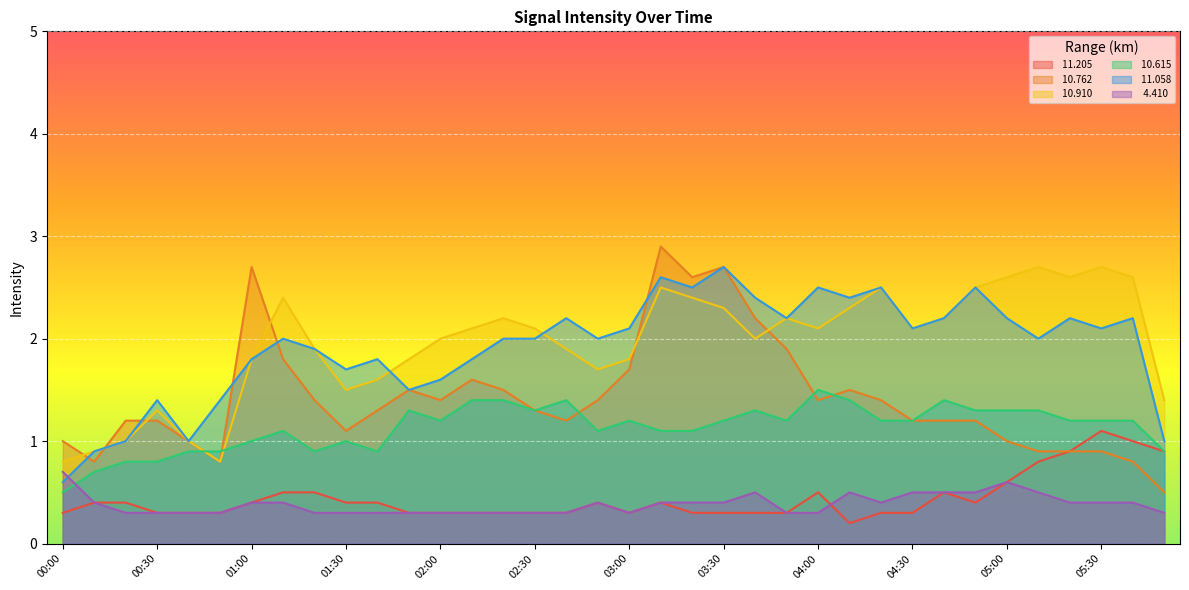

The  10.615 series shows 1.3 at 05:10. True or false?

True